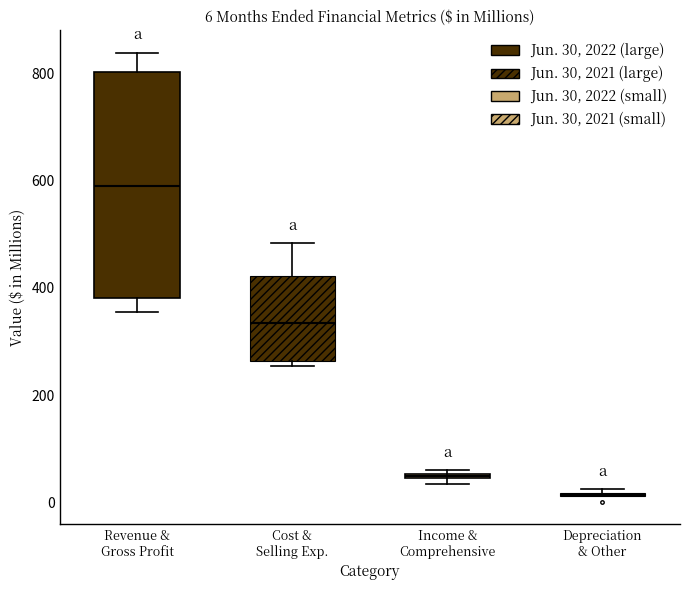

Which box is the tallest, from its lower edge to its upper edge?

Revenue & Gross Profit